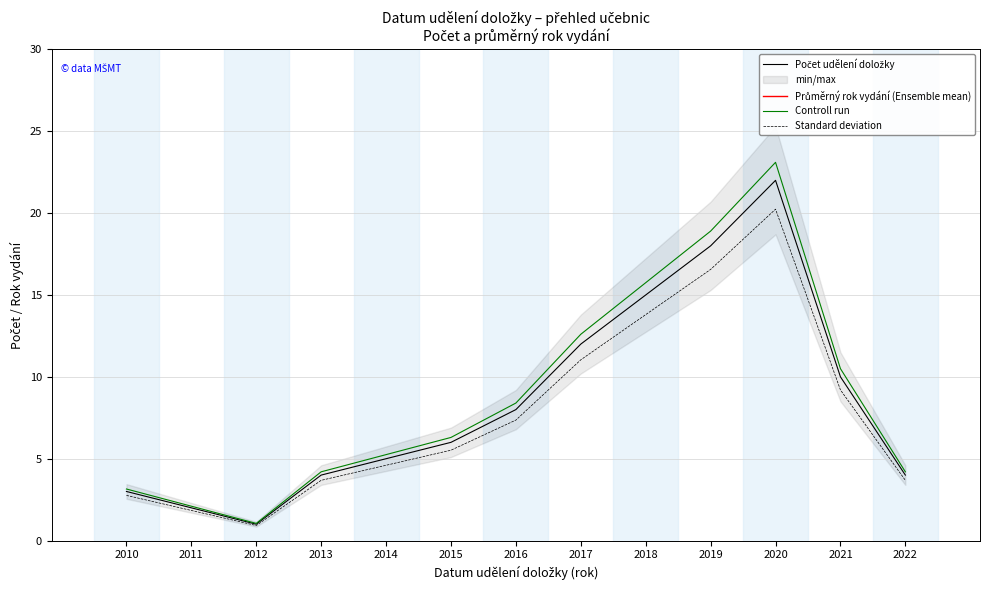

What is the highest value of the Počet udělení doložky series?

22.0